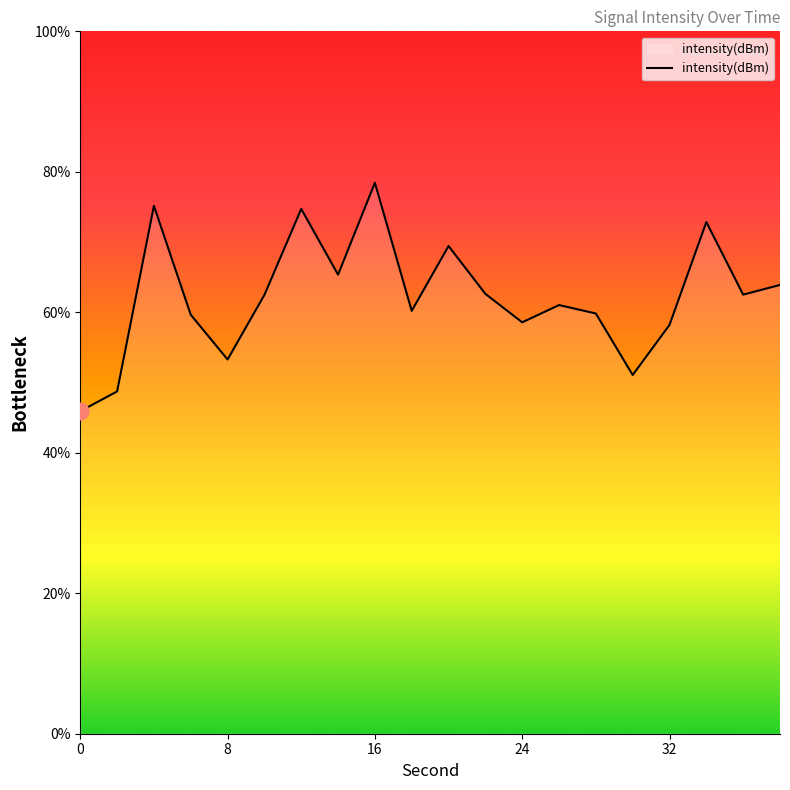

What is the minimum value shown in the chart?

45.9